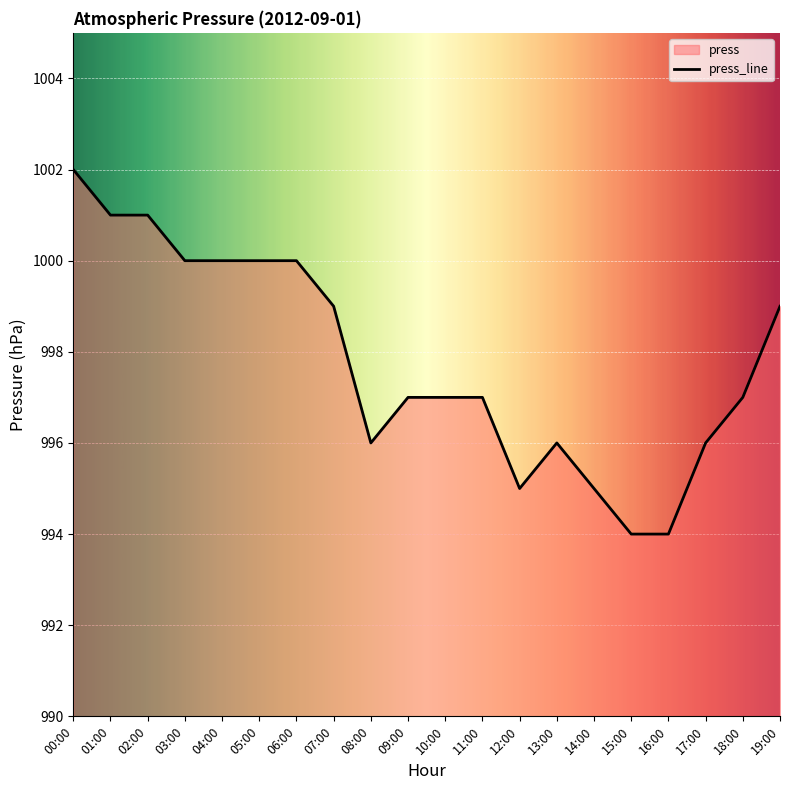

How many values are between 996 and 1000?

13